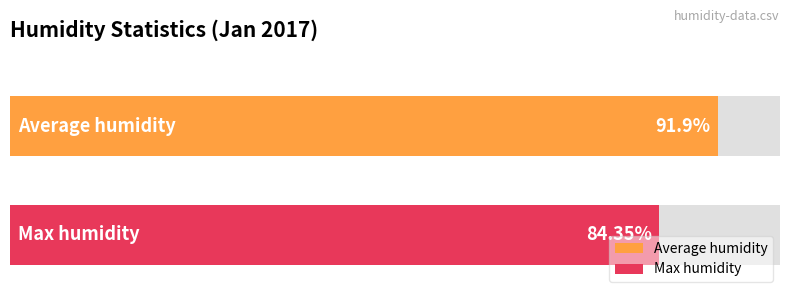

What are all the series names shown in the legend?

Average humidity, Max humidity